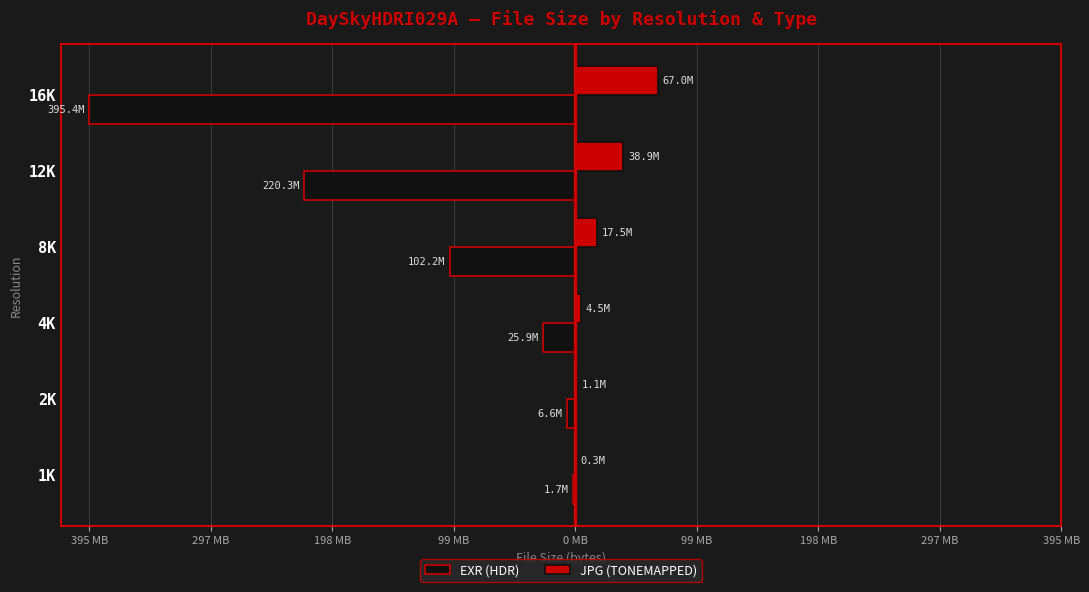

What are all the series names shown in the legend?

EXR (HDR), JPG (TONEMAPPED)